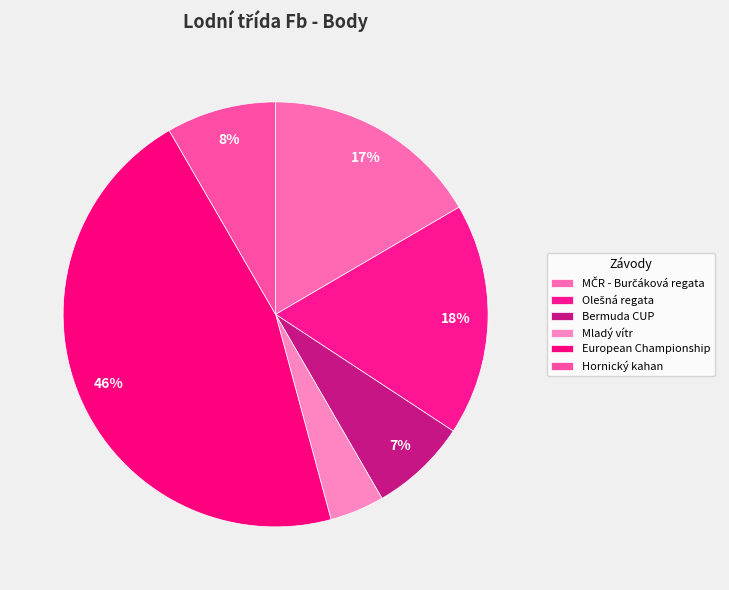

To the nearest percent, what is the average slice percentage?

17%